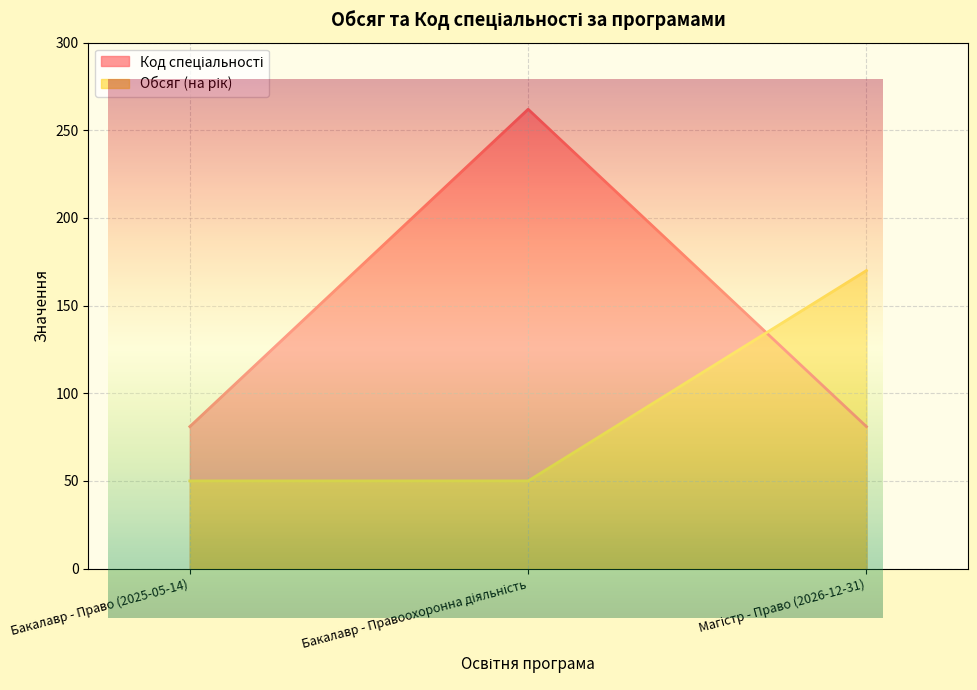

What value does the Обсяг (на рік) series have at Магістр - Право (2026-12-31), to the nearest 50?

150